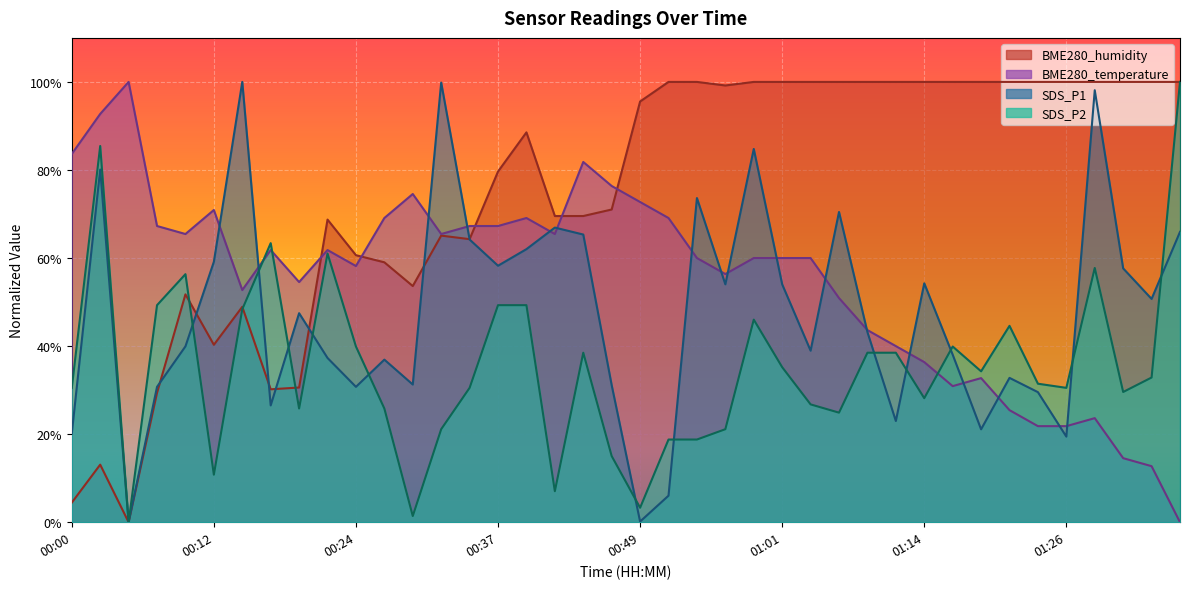

How many values in the SDS_P2 series exceed 32?

20